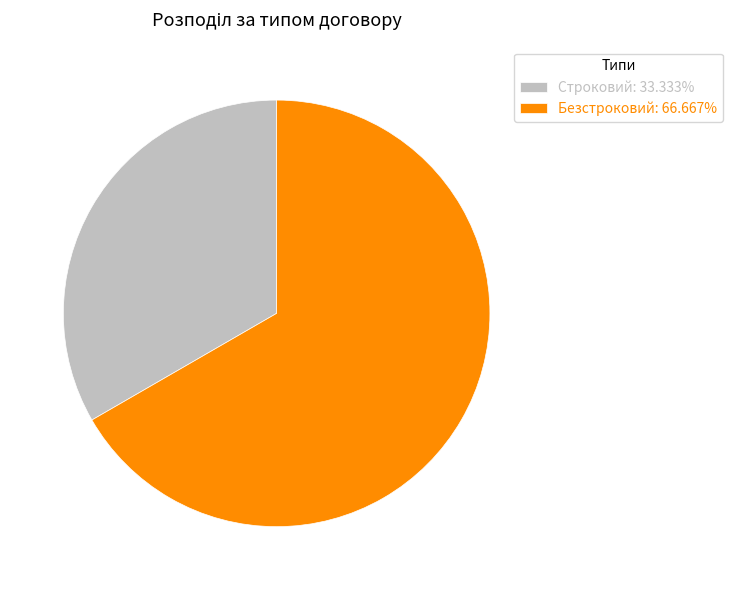

Is the sum of Строковий: 33.333% and Безстроковий: 66.667% greater than half?

Yes